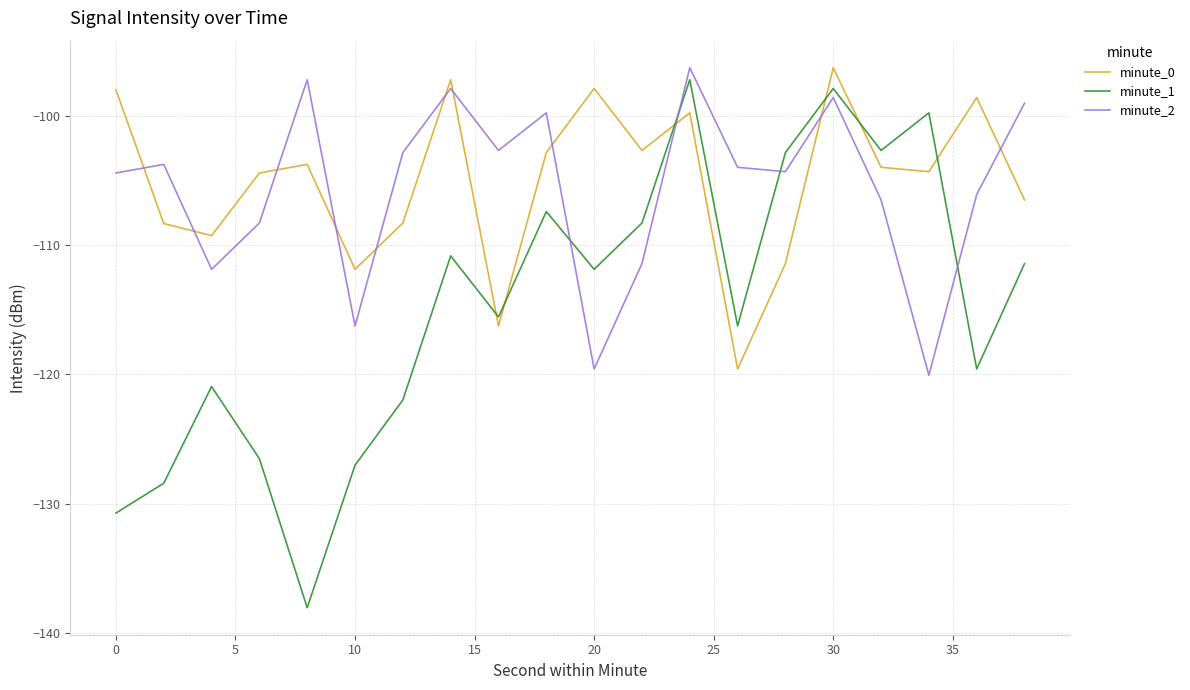

Which series has the largest range (max minus min)?

minute_1